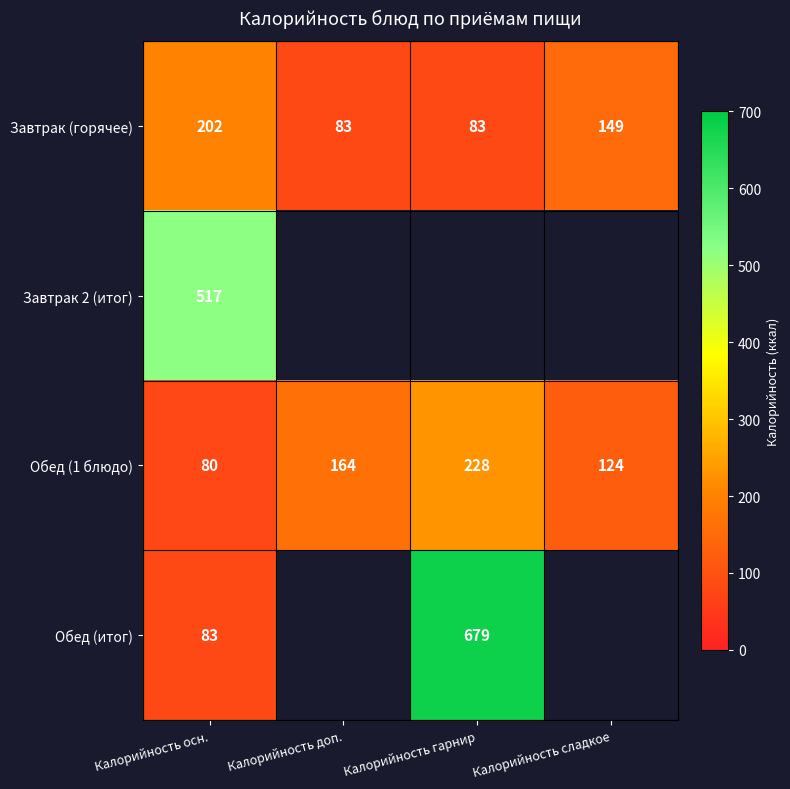

How many distinct data groups are displayed?

4